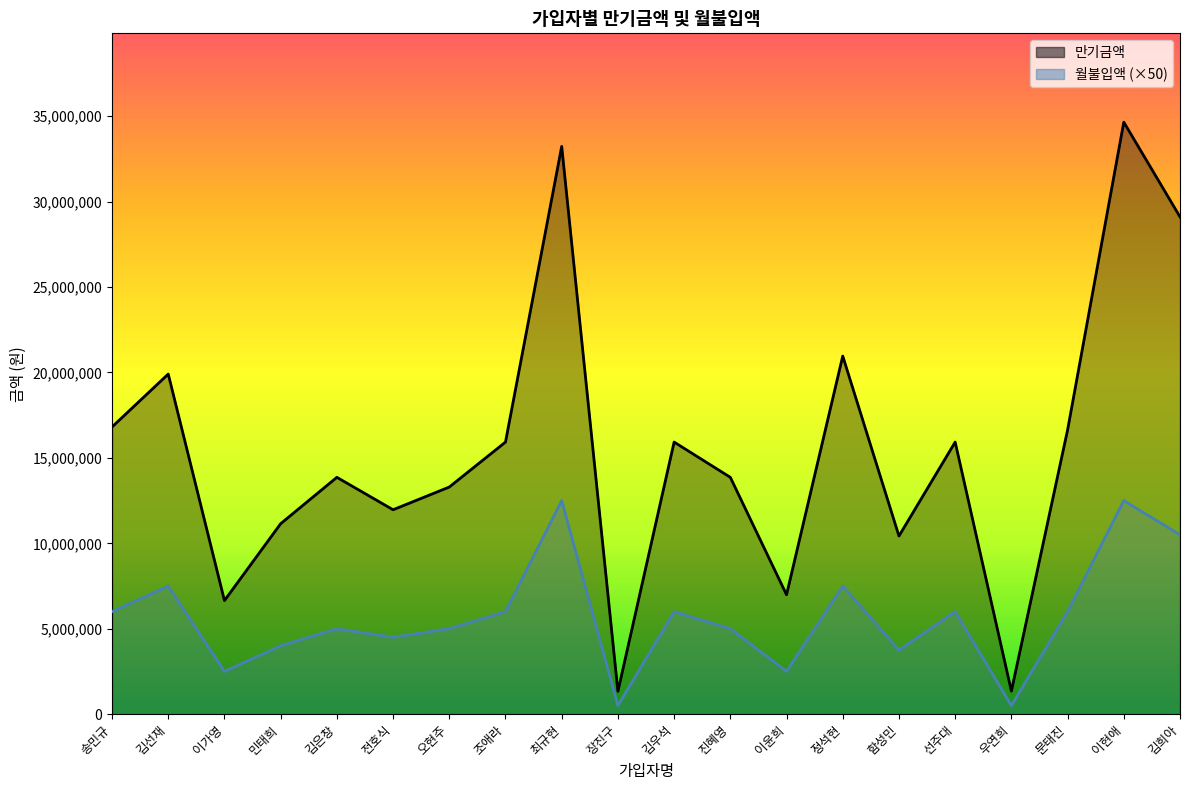

How many lines are shown in the chart?

2